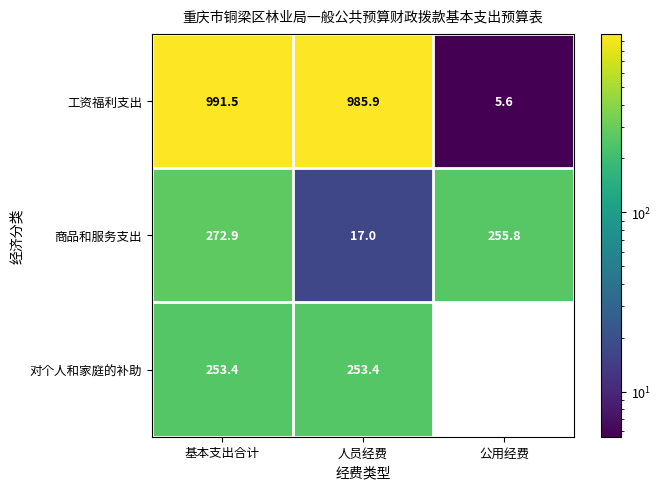

Where is 商品和服务支出 nearest to the value 144?

公用经费